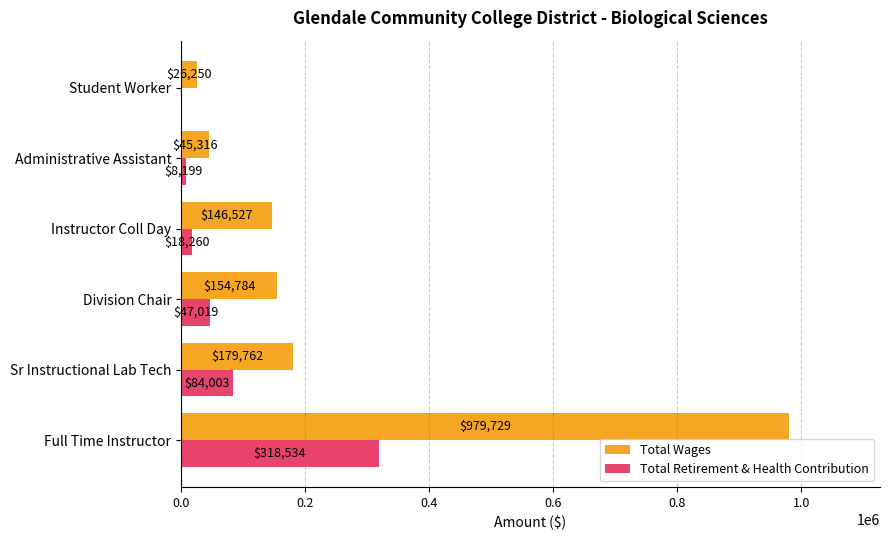

The Total Wages series shows 26250 at Student Worker. True or false?

True